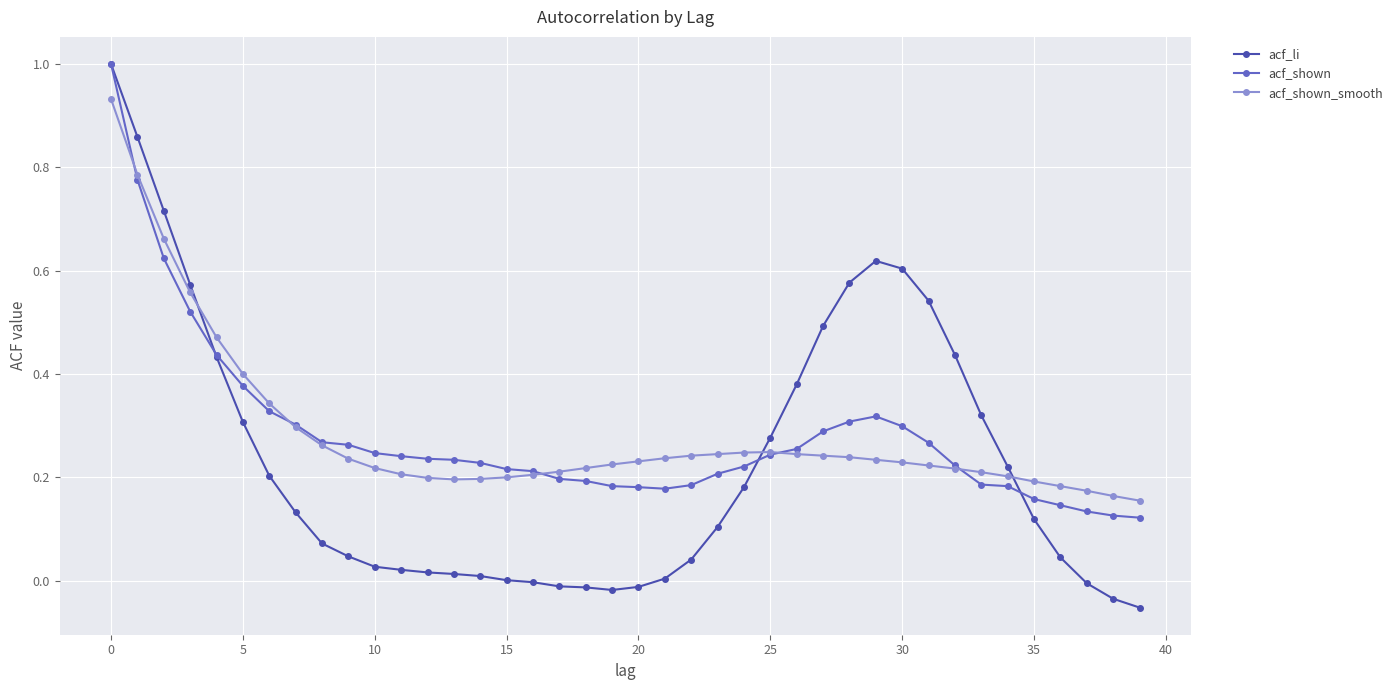

Which series has the widest spread of values?

acf_li